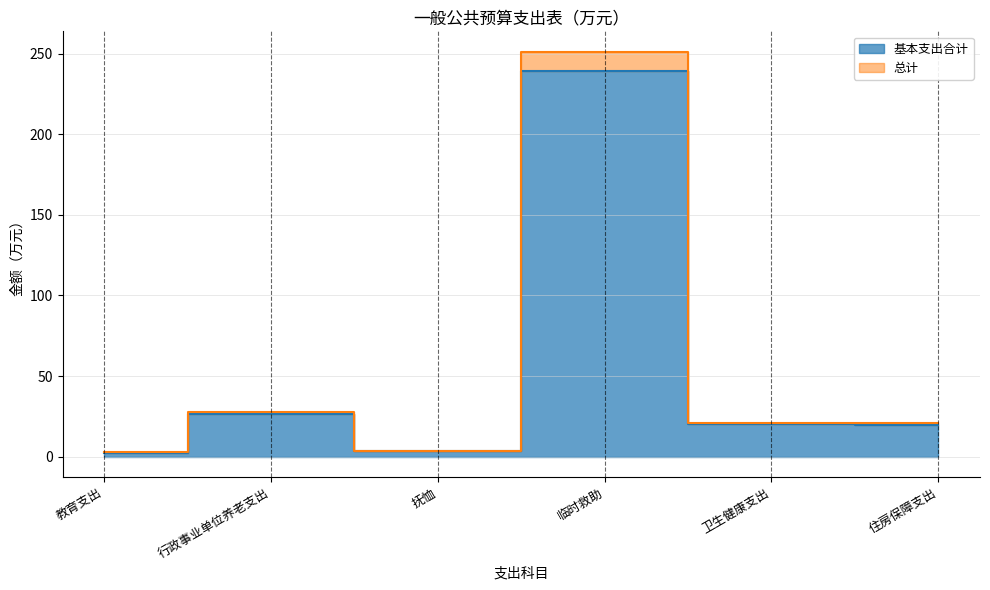

What is the difference between the highest and lowest values at 抚恤?

0.2